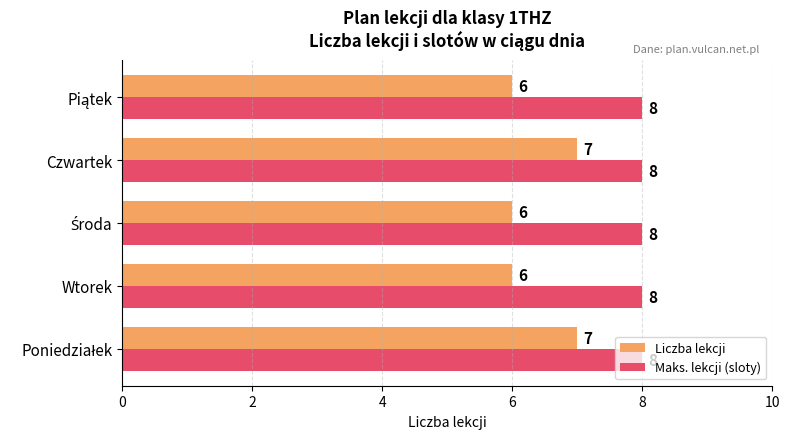

Which series has the largest range (max minus min)?

Liczba lekcji